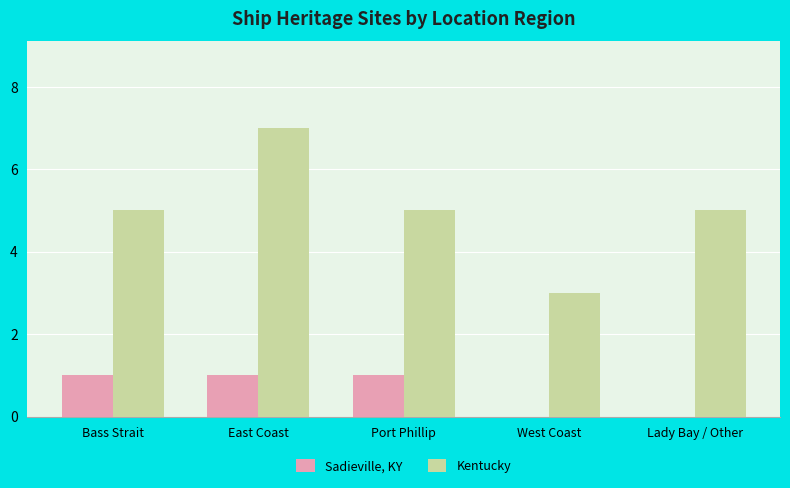

At which category is the sum across all series the highest?

East Coast